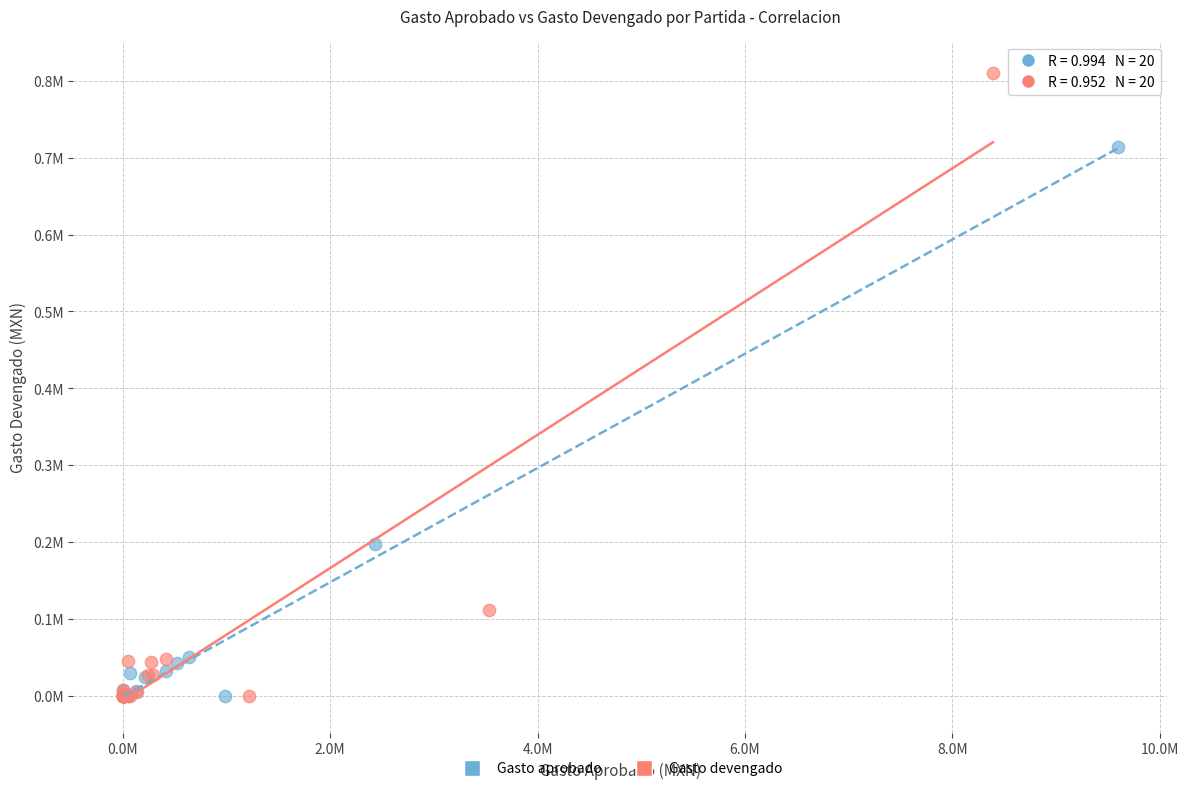

Which series reaches the maximum Y coordinate?

Gasto devengado